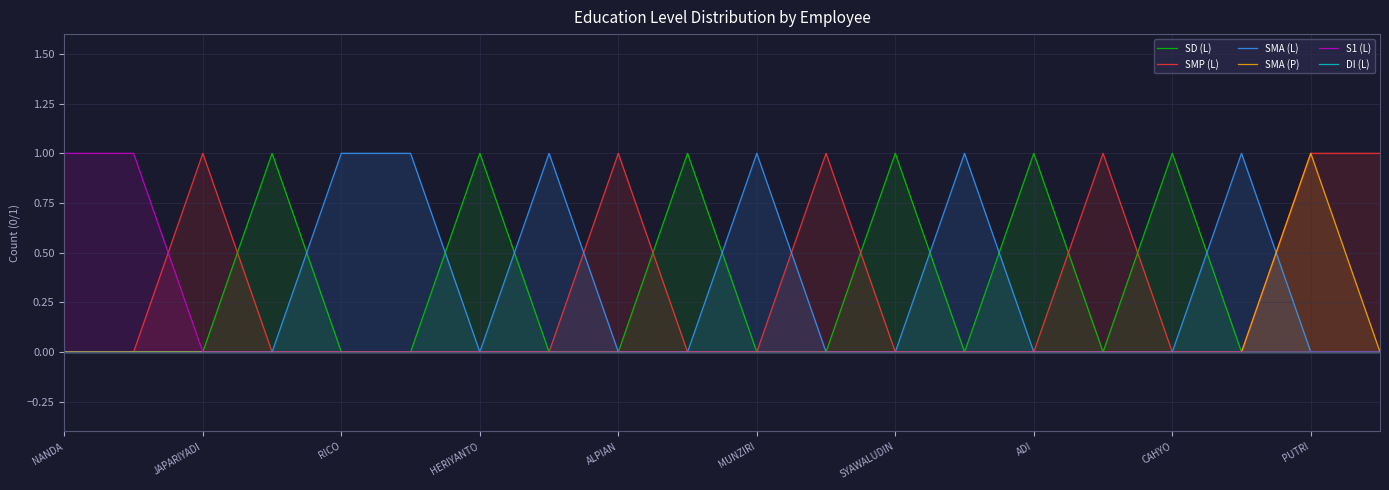

What is the sum of all SMP (L) values?

6